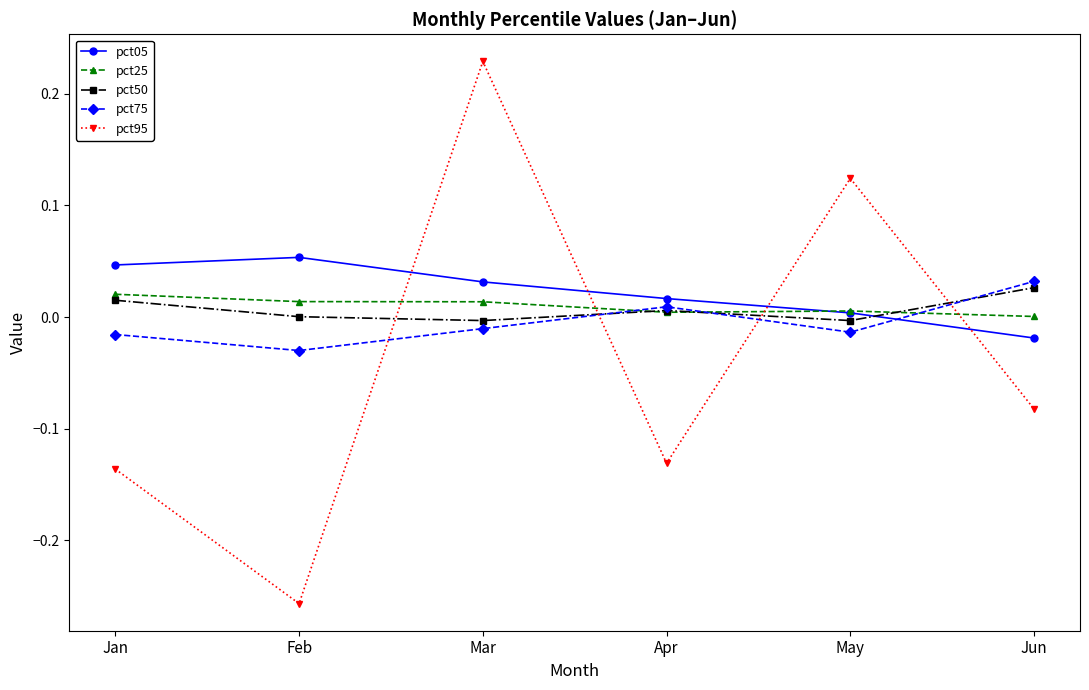

What is the total value across all series at Feb?

-0.2